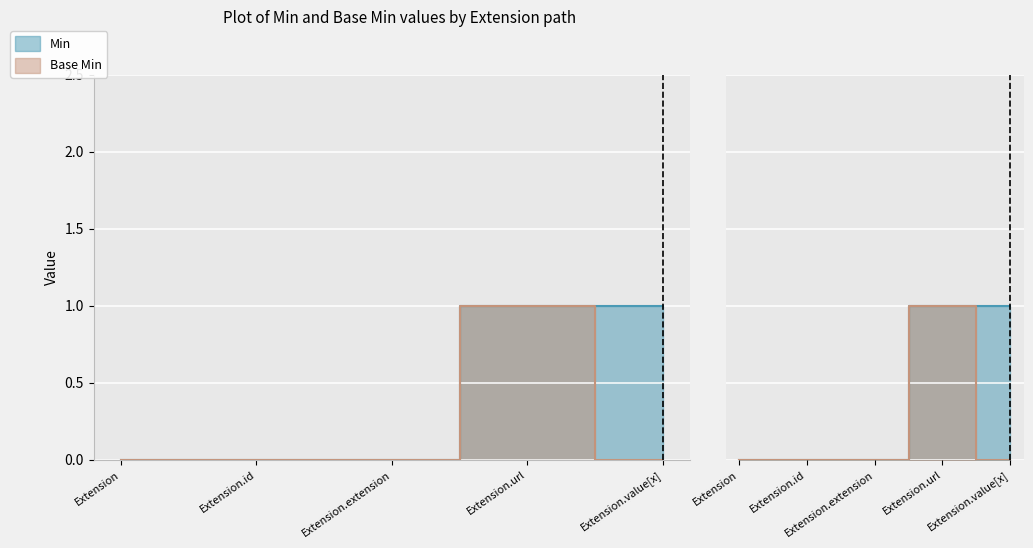

Is it true that Base Min equals 0 at Extension.extension?

False